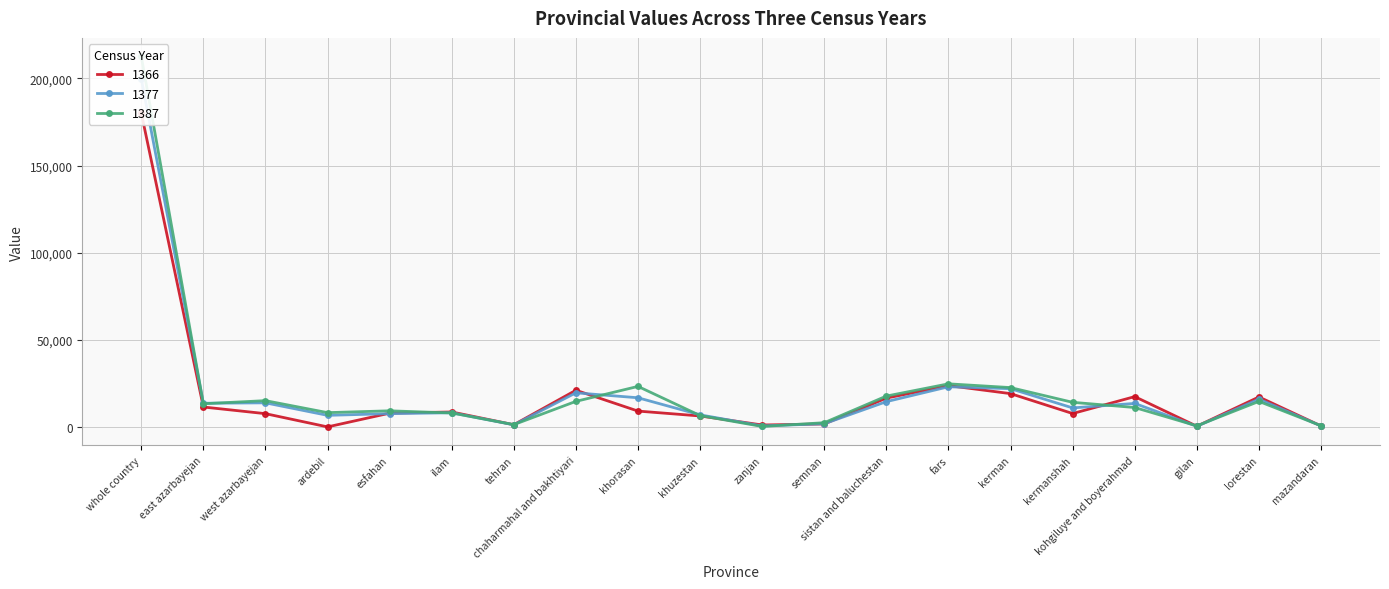

Rank the categories by 1387 value from highest to lowest.

whole country, fars, khorasan, kerman, sistan and baluchestan, west azarbayejan, chaharmahal and bakhtiyari, lorestan, kermanshah, east azarbayejan, kohgiluye and boyerahmad, esfahan, ardebil, ilam, khuzestan, semnan, tehran, mazandaran, gilan, zanjan